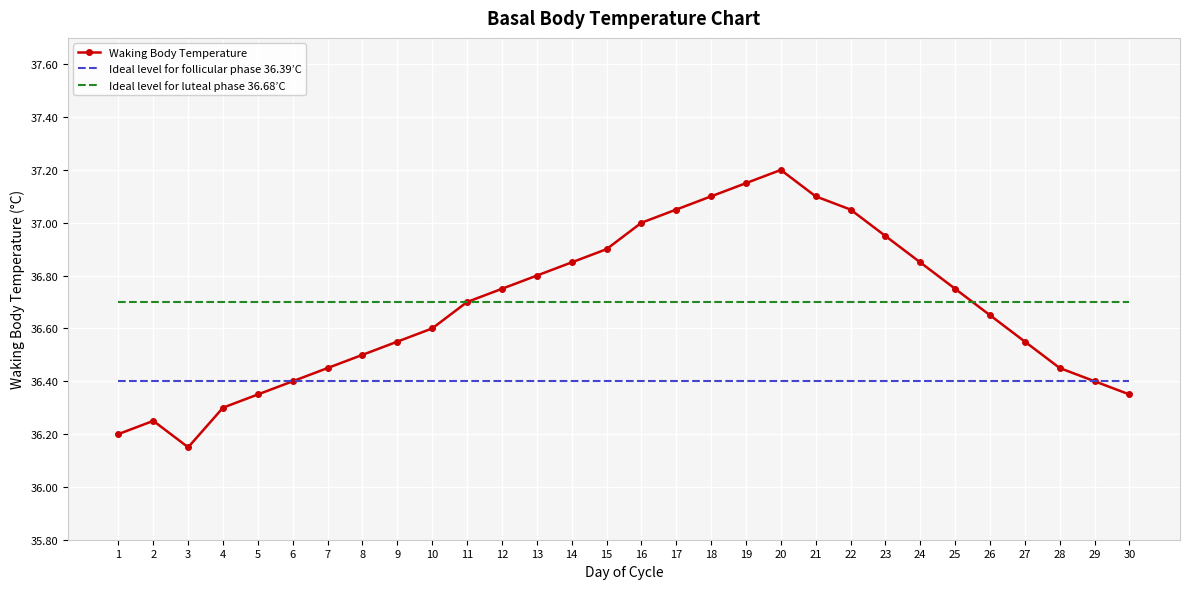

At 24, list the series in order from largest to smallest.

Waking Body Temperature, Ideal level for luteal phase 36.68’C, Ideal level for follicular phase 36.39’C